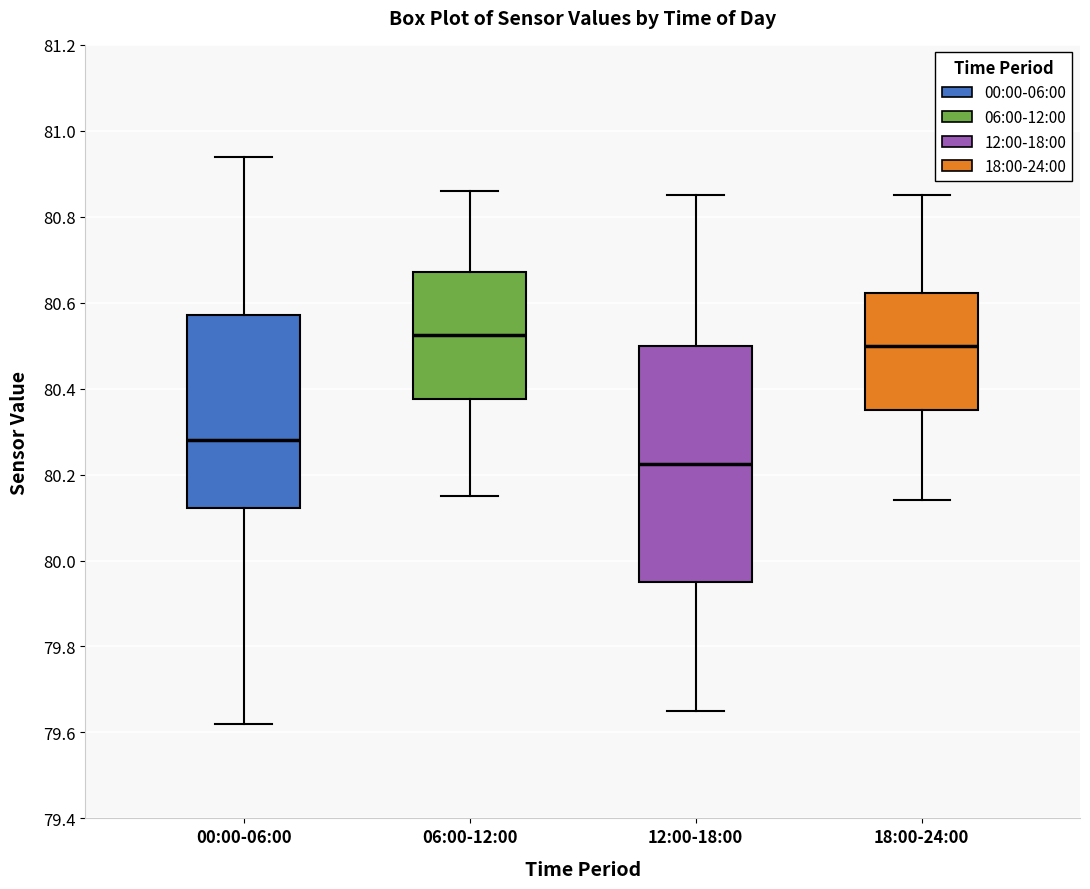

Where is the lower edge of the box for 12:00-18:00 on the y-axis? The values are not printed on the chart, so give them approximately, as read against the axis.

79.96